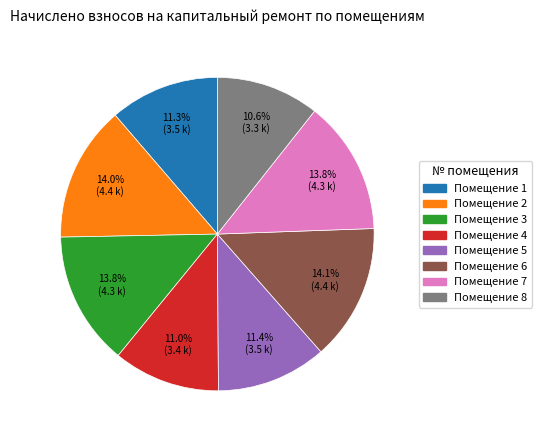

Is there any slice that represents more than half of the pie?

No